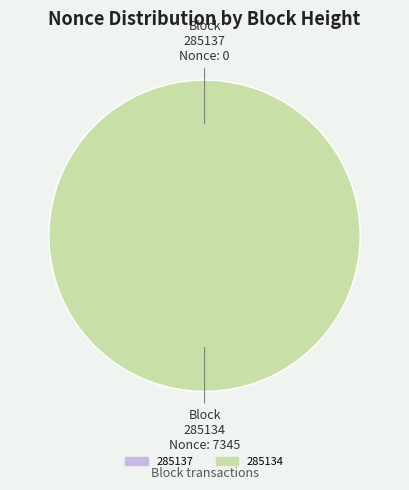

Is it true that 285137 is 0% of the pie?

True